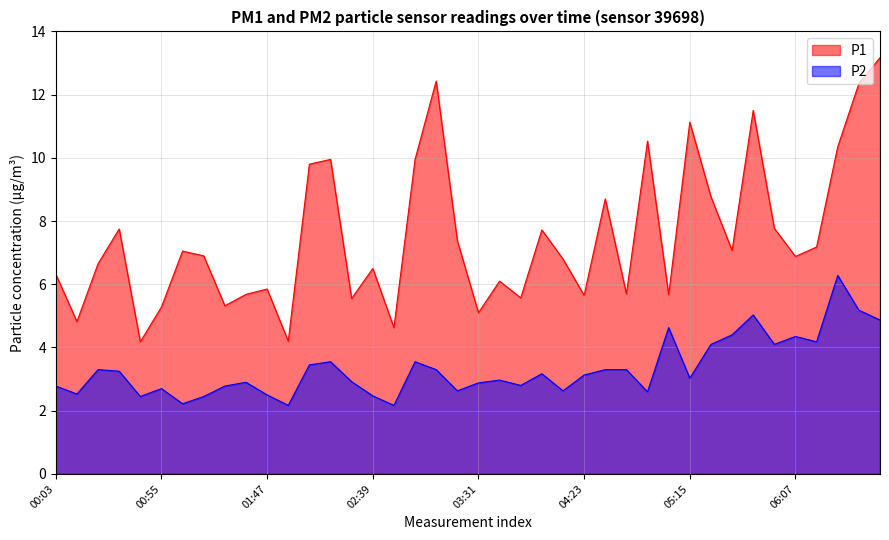

What is the total value across all series at 00:34?

11.0